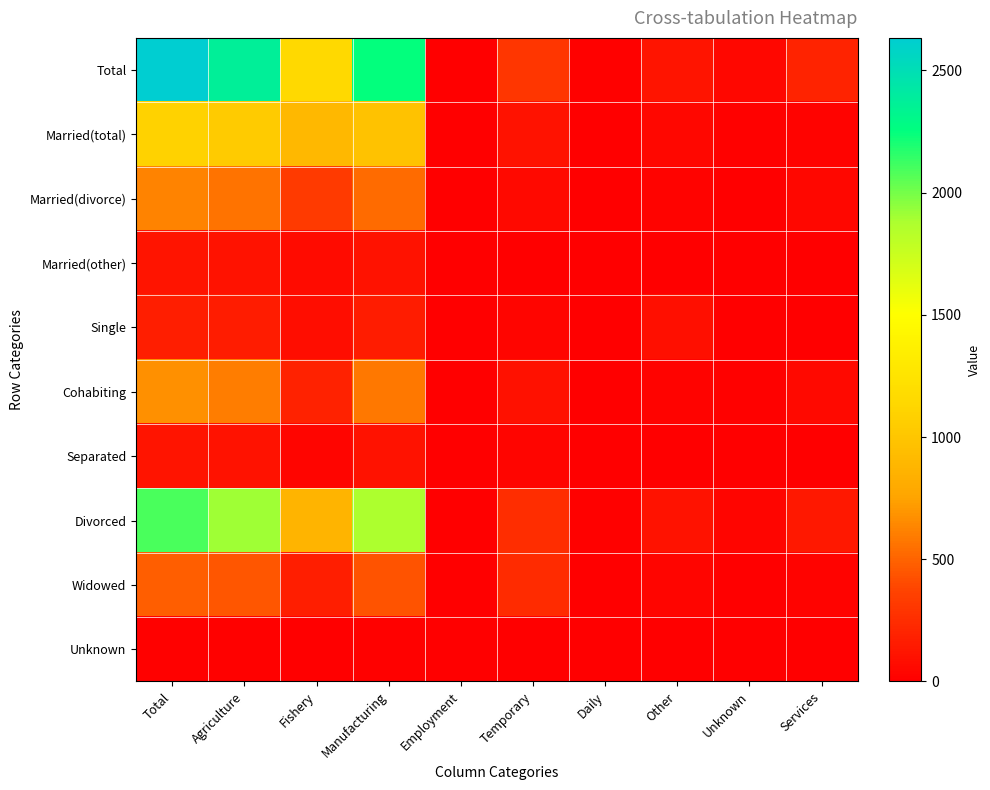

Which series changed the most between Manufacturing and Services?

Total